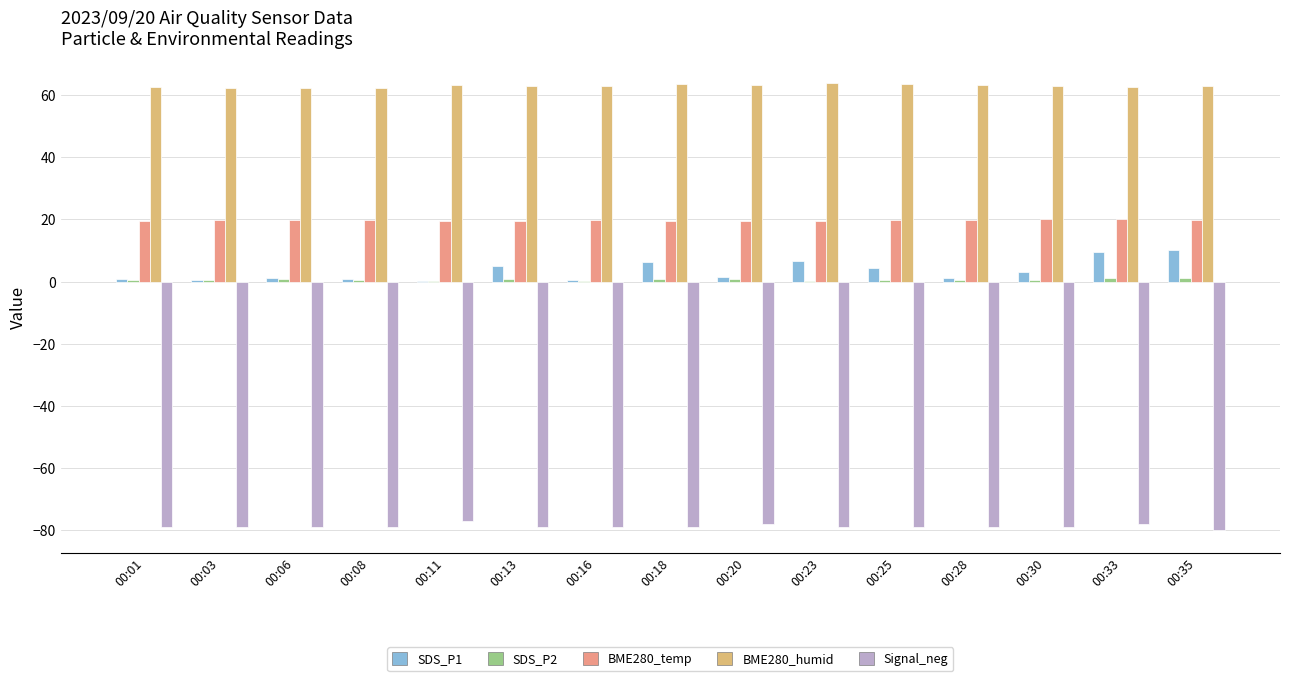

What is the sum of all Signal_neg values?

-1182.0